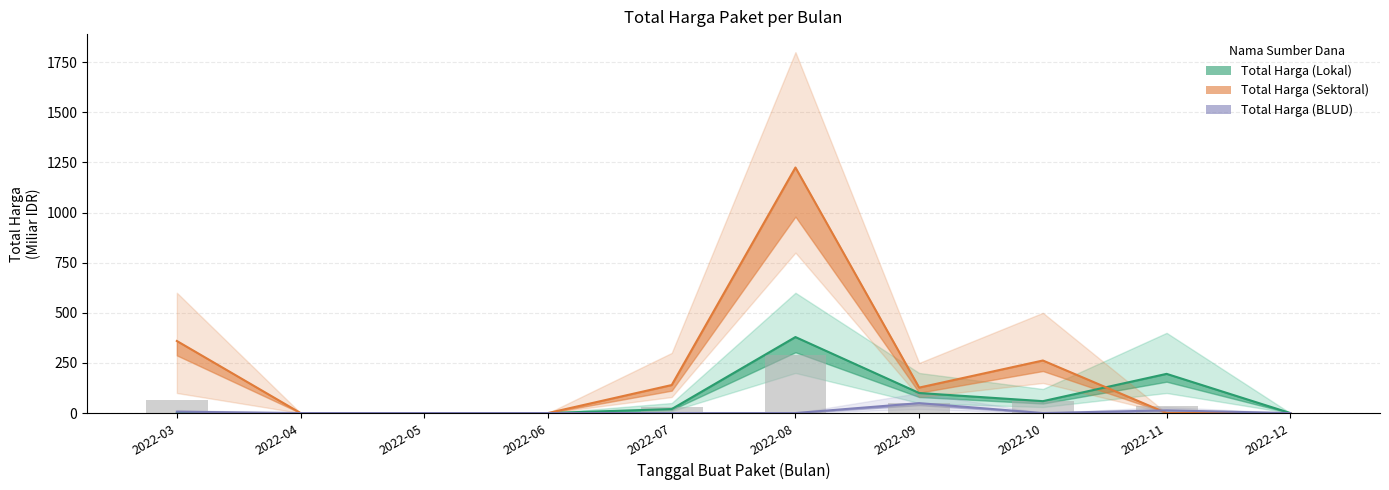

Reading left to right, list all the values displayed in this chart.

Total Harga (Lokal): 2022-03=0.0	2022-04=0.0	2022-05=0.0	2022-06=0.0	2022-07=19.9	2022-08=379.1	2022-09=100.0	2022-10=59.4	2022-11=195.5	2022-12=0.0
Total Harga (Sektoral): 2022-03=359.5	2022-04=0.0	2022-05=0.0	2022-06=0.0	2022-07=139.8	2022-08=1224.7	2022-09=127.0	2022-10=262.1	2022-11=0.0	2022-12=0.0
Total Harga (BLUD): 2022-03=6.9	2022-04=0.0	2022-05=0.0	2022-06=0.0	2022-07=0.0	2022-08=0.0	2022-09=49.5	2022-10=0.0	2022-11=13.4	2022-12=0.0